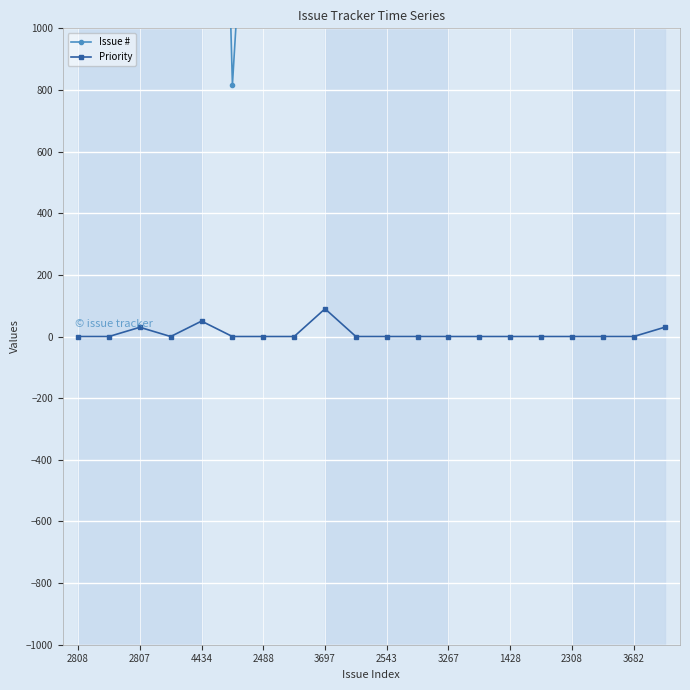

What is the label of the 5th point from the right?

15